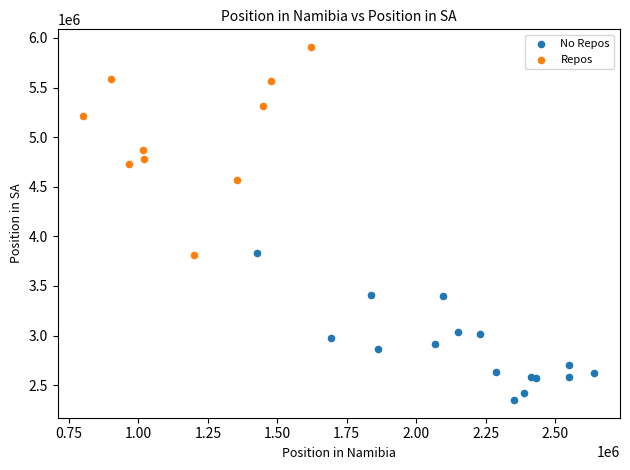

Which series contains the highest Y value?

Repos